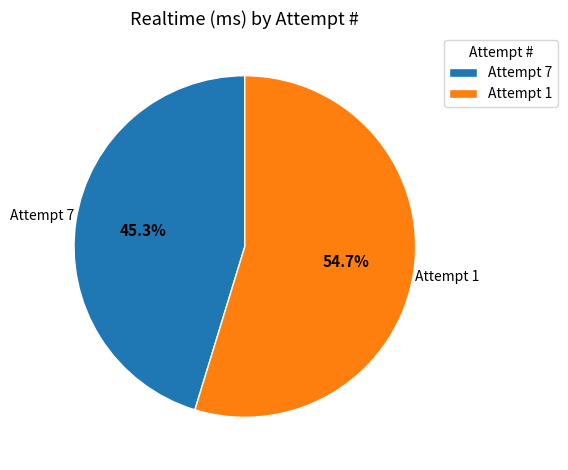

What is the largest slice in the pie chart?

Attempt 1